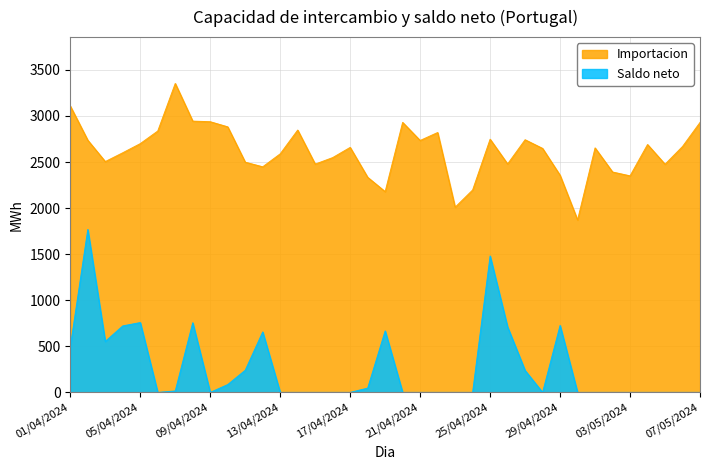

Between 02/05/2024 and 09/04/2024, which is larger?

09/04/2024